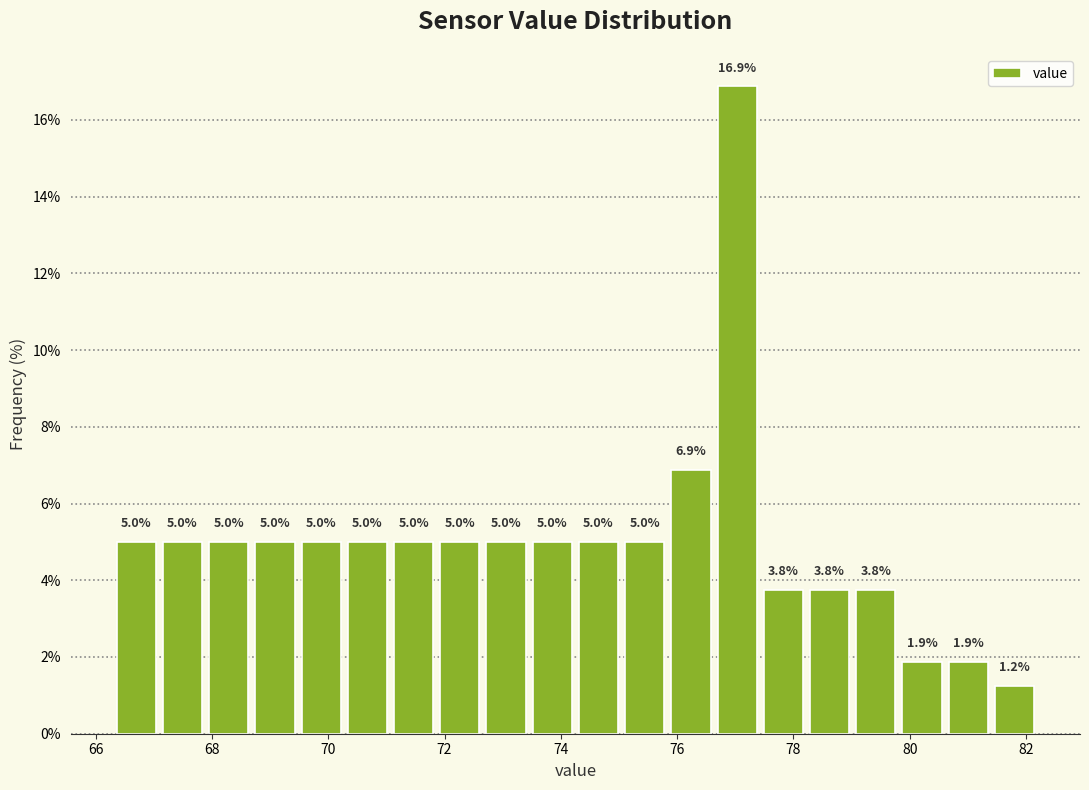

Read against the x-axis, roughly where is the centre of the tallest bar?

77.0